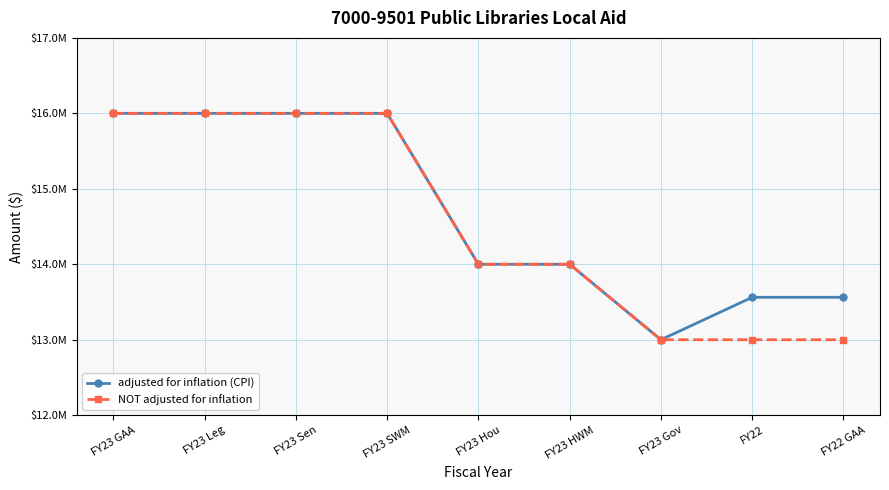

At which label does NOT adjusted for inflation first exceed 14000000?

FY23 GAA